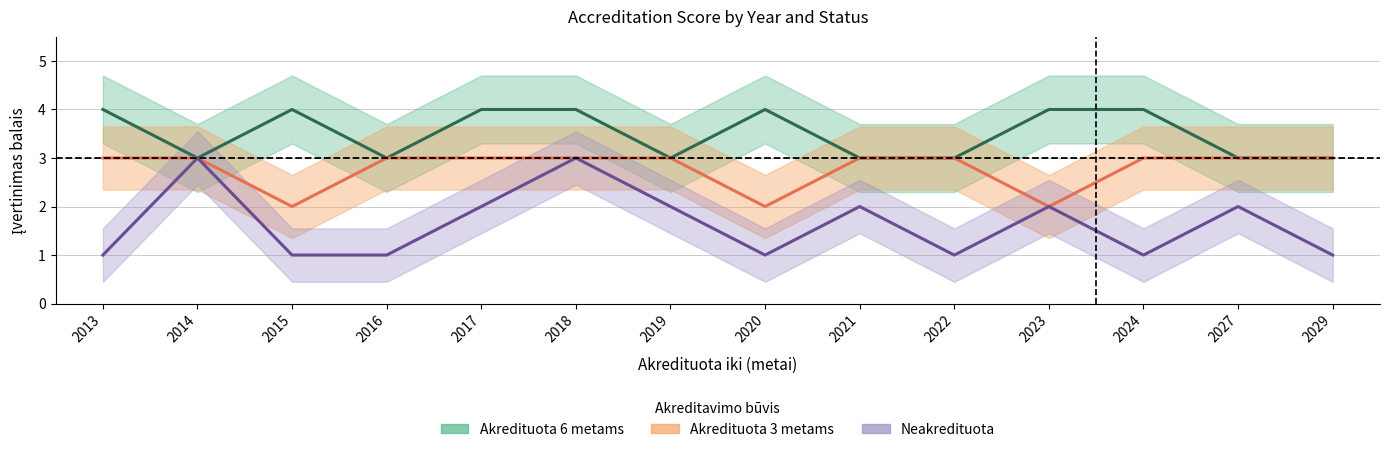

At which category does the chart reach its peak across all series?

2013